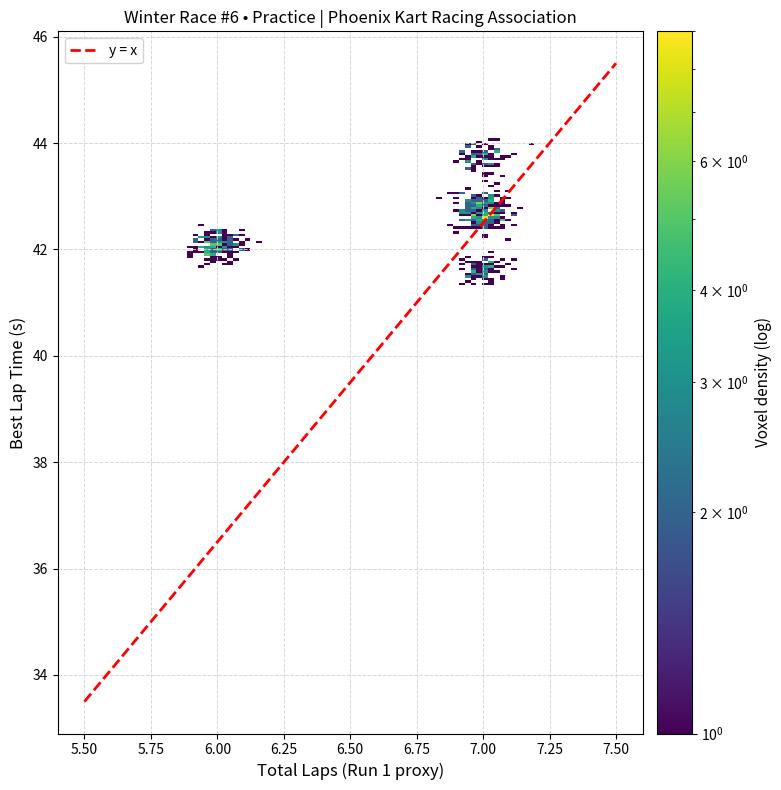

What is the maximum value shown in the chart?

45.5